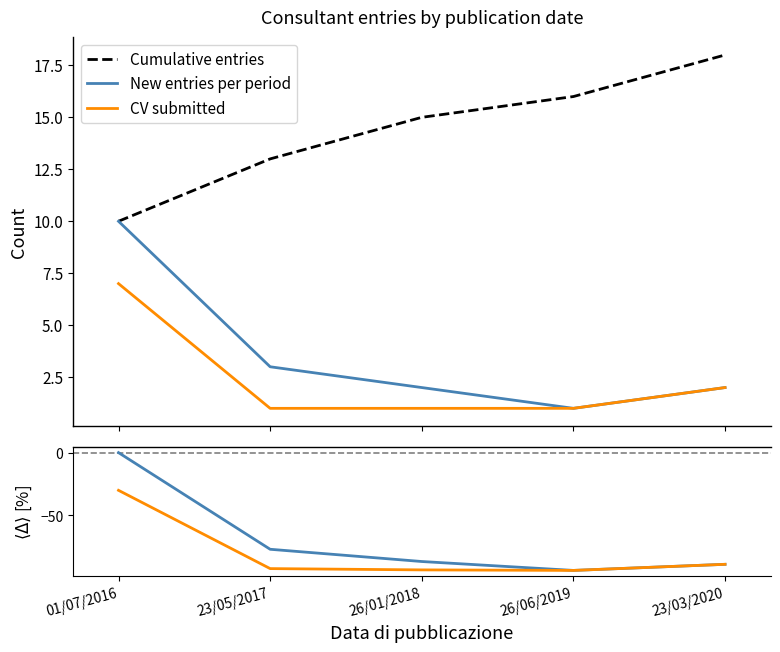

What is the greatest value displayed?

18.0